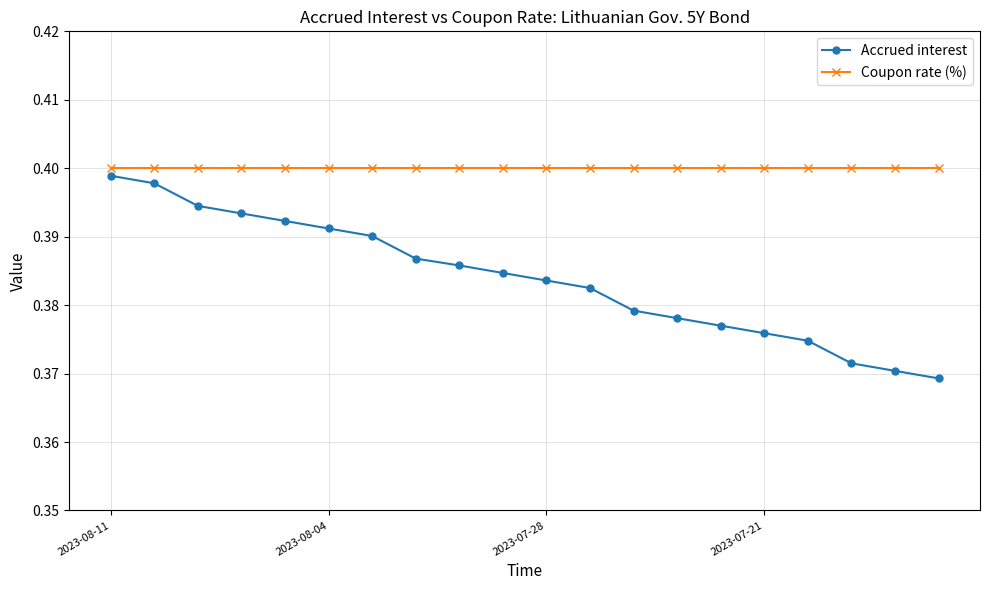

Which series has the largest range (max minus min)?

Accrued interest